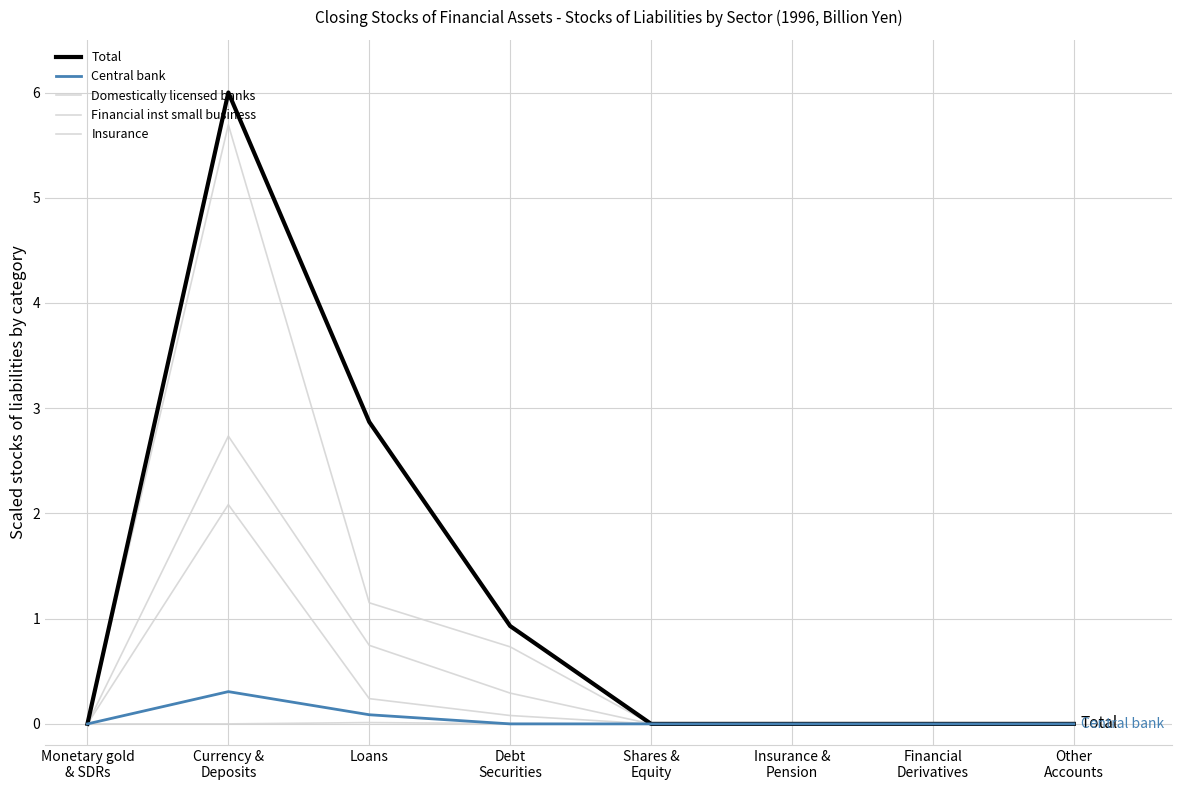

Is it true that Financial inst small business (col_4) equals 0.0 at Other
Accounts?

True